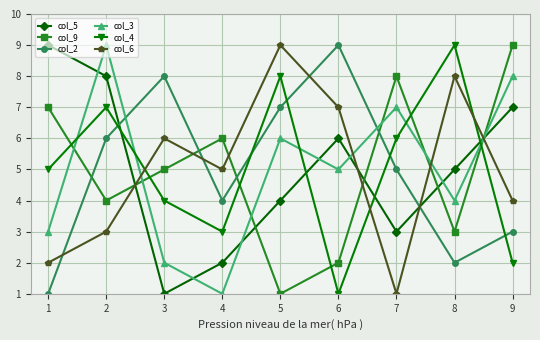

Count the col_3 values in the range 3 to 7.

5